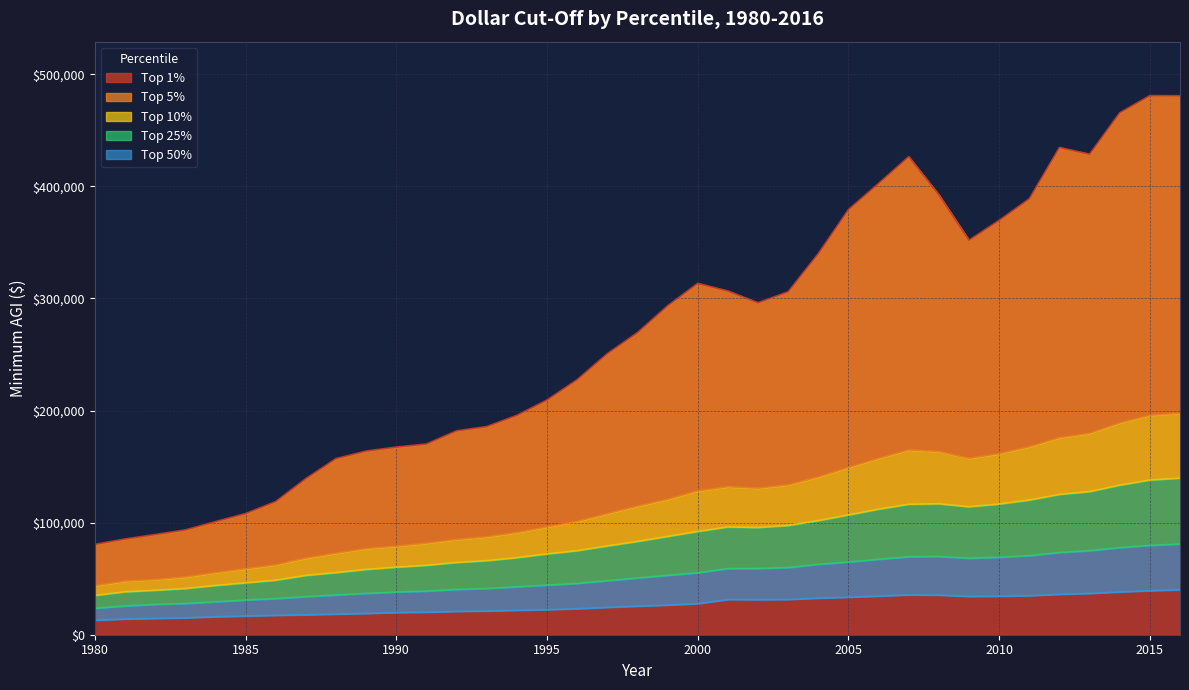

What is the minimum value shown in the chart?

12936